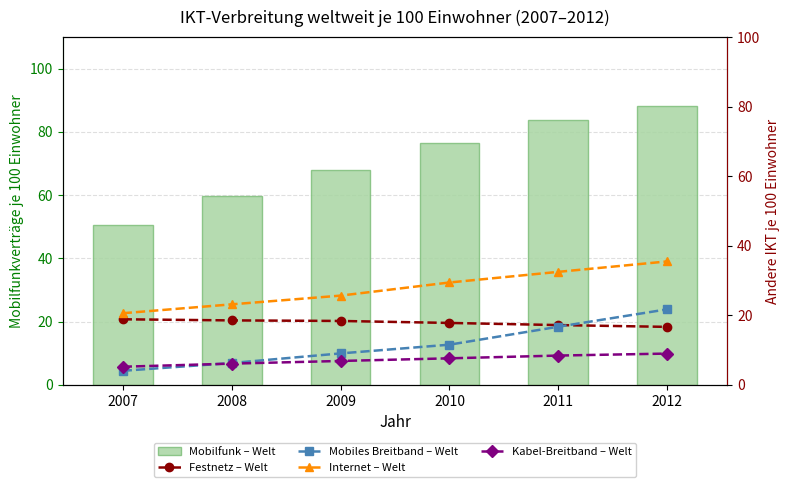

Which series has the largest range (max minus min)?

Mobilfunk – Welt